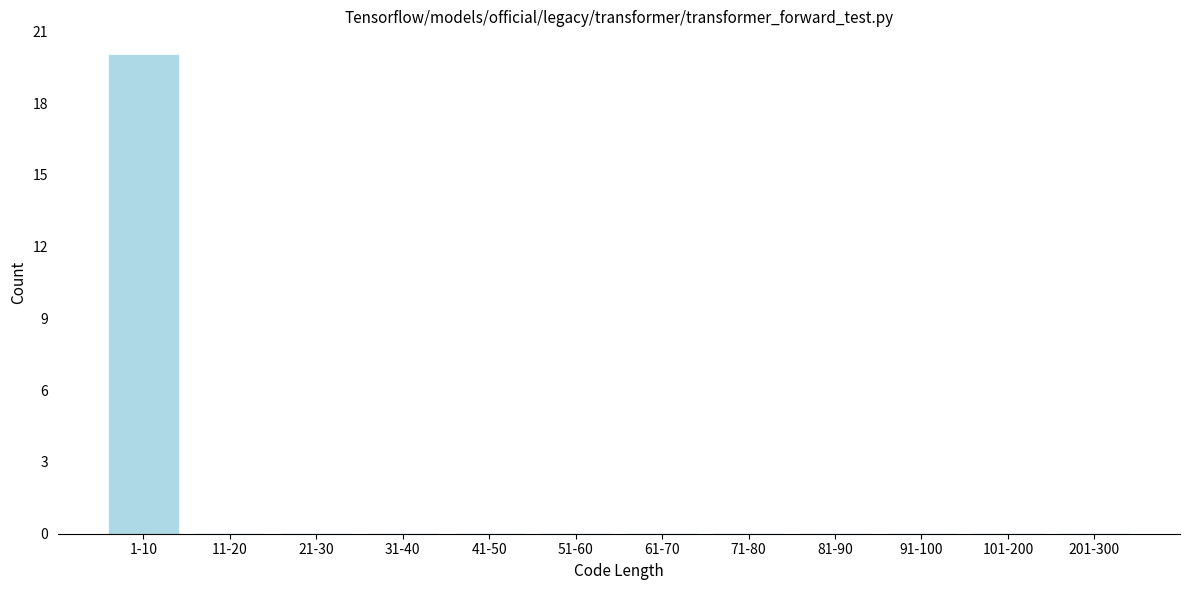

Reading right to left, extract all data points from this chart.

201-300=0	101-200=0	91-100=0	81-90=0	71-80=0	61-70=0	51-60=0	41-50=0	31-40=0	21-30=0	11-20=0	1-10=20